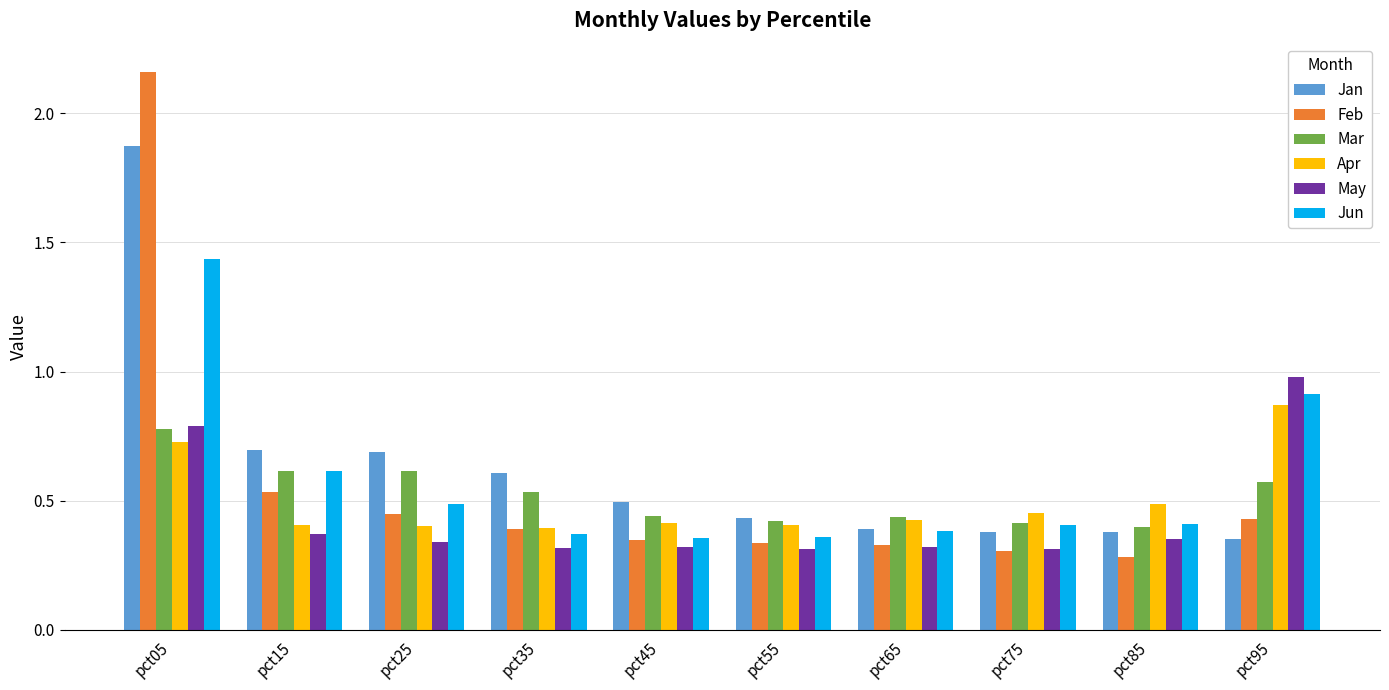

What is the sum of all Feb values?

5.6